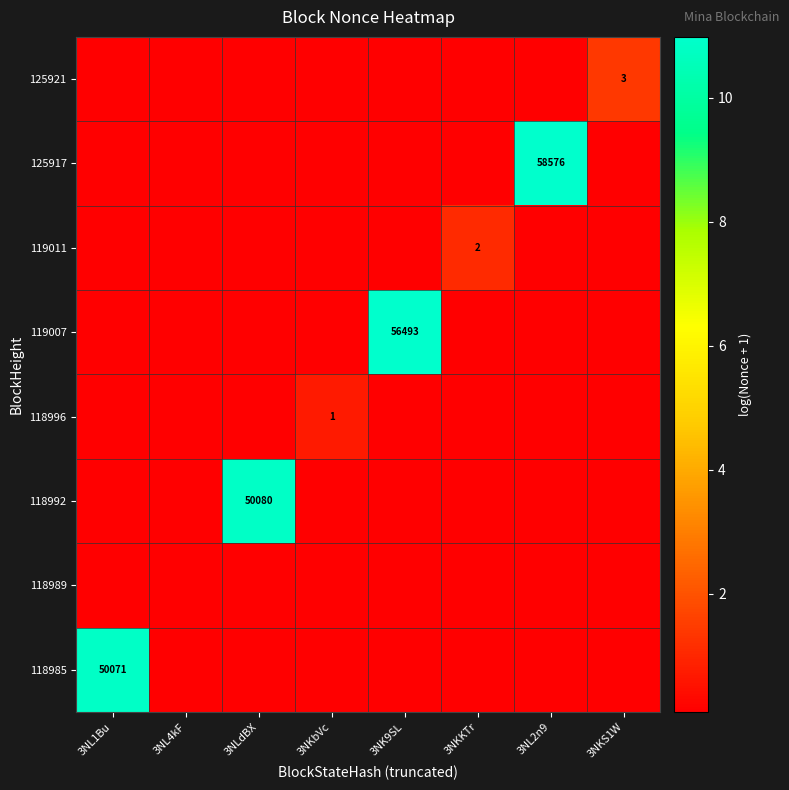

How many 118996 values are between 0 and 1?

8